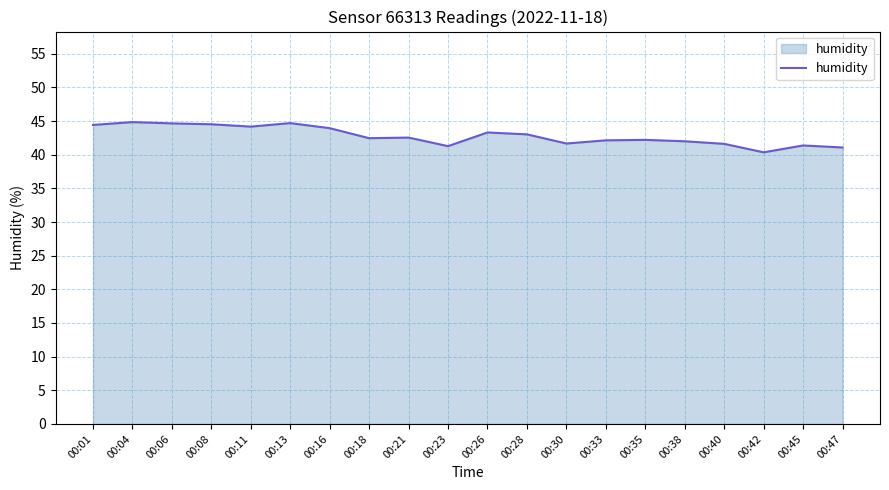

What is the maximum value shown in the chart?

44.9